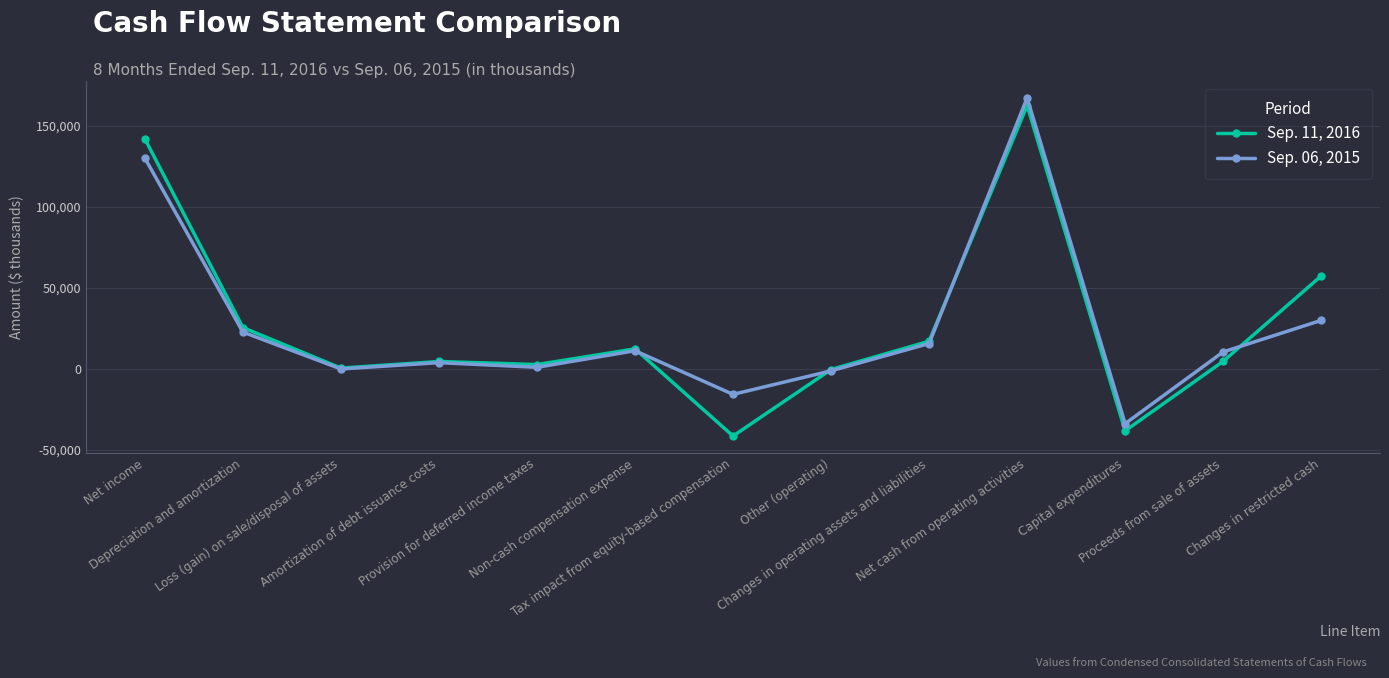

Count the number of categories in the chart.

13